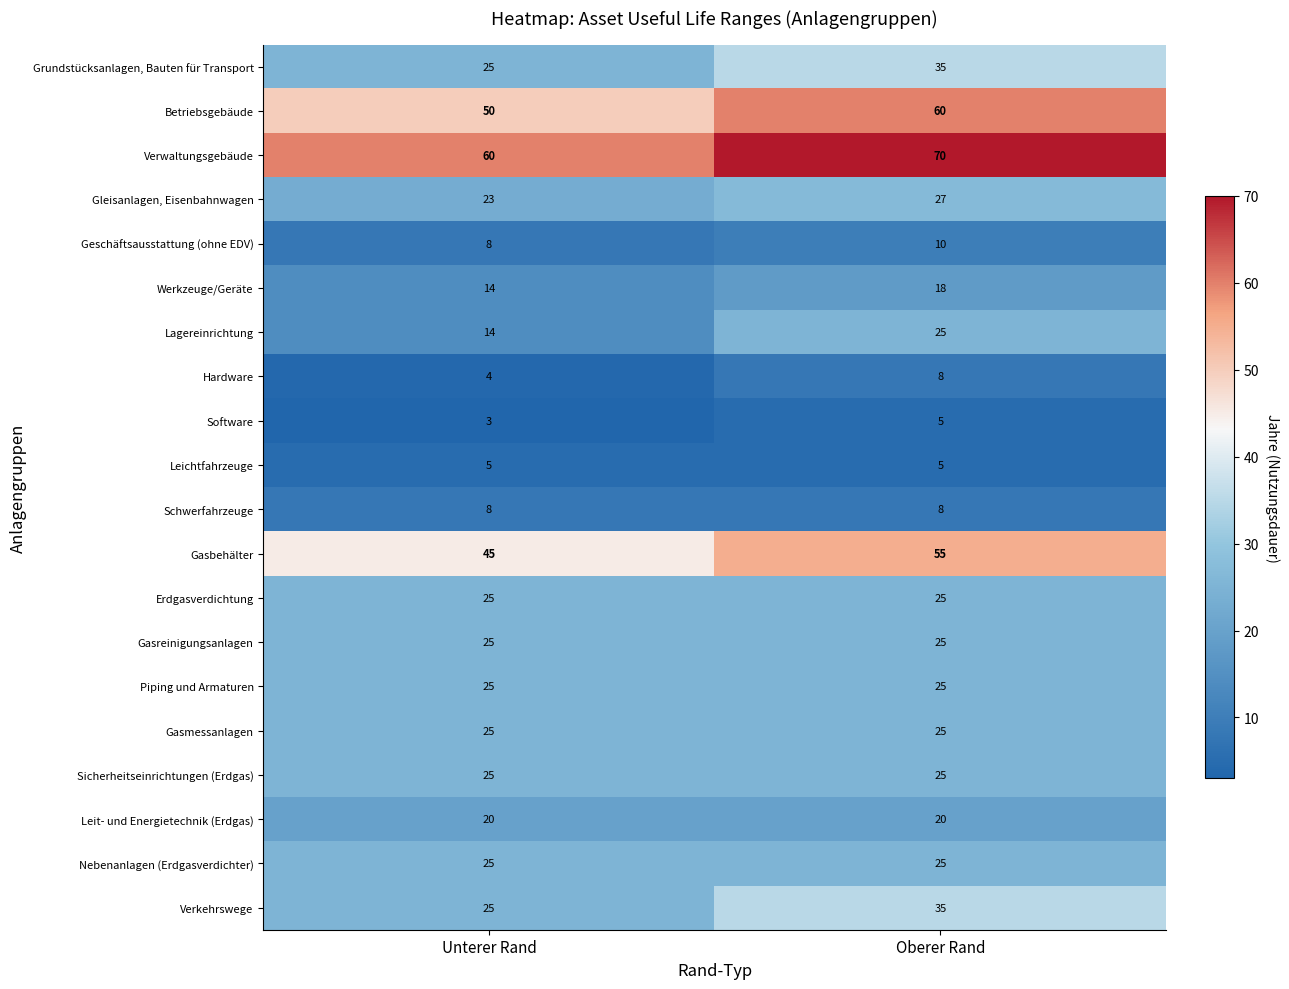

The Gasbehälter series shows 45 at Unterer Rand. True or false?

True